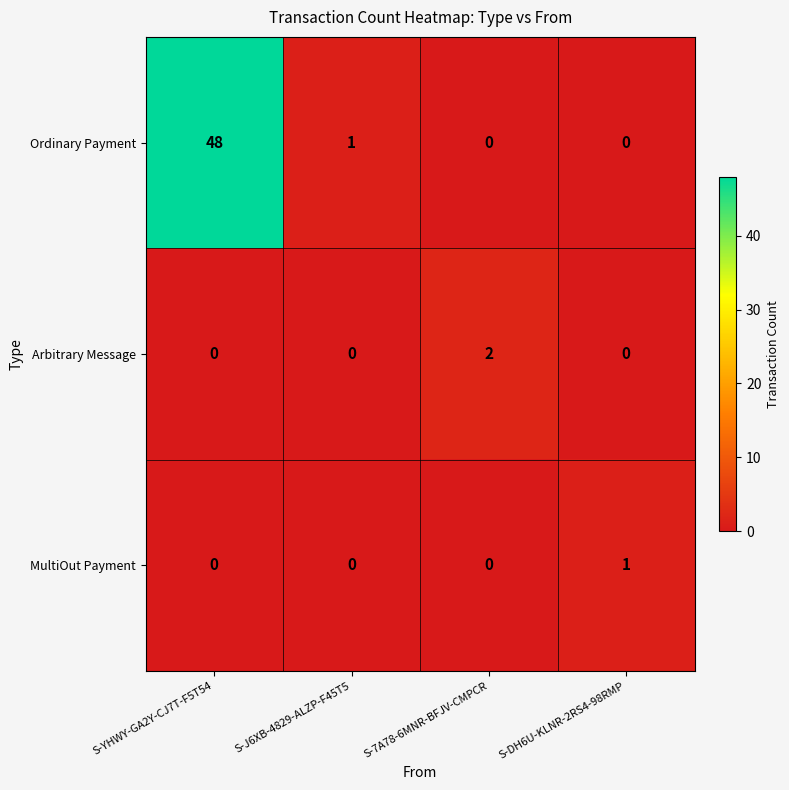

Reading left to right, what are all the values shown in this chart?

Ordinary Payment: S-YHWY-GA2Y-CJ7T-F5T54=48	S-J6XB-4829-ALZP-F45T5=1	S-7A78-6MNR-BFJV-CMPCR=0	S-DH6U-KLNR-2RS4-98RMP=0
Arbitrary Message: S-YHWY-GA2Y-CJ7T-F5T54=0	S-J6XB-4829-ALZP-F45T5=0	S-7A78-6MNR-BFJV-CMPCR=2	S-DH6U-KLNR-2RS4-98RMP=0
MultiOut Payment: S-YHWY-GA2Y-CJ7T-F5T54=0	S-J6XB-4829-ALZP-F45T5=0	S-7A78-6MNR-BFJV-CMPCR=0	S-DH6U-KLNR-2RS4-98RMP=1